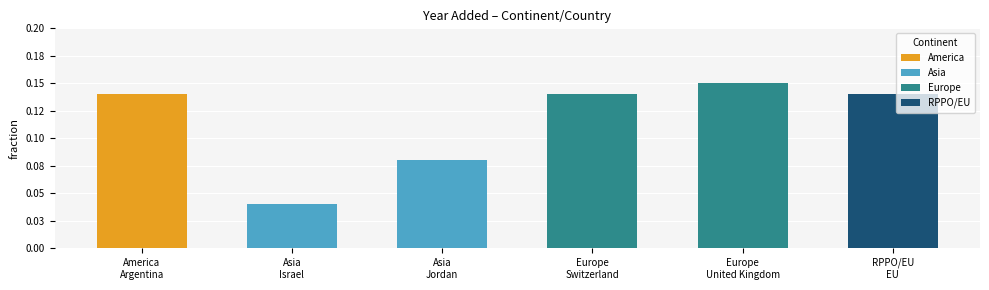

At which label is Europe closest to 0?

Europe Switzerland